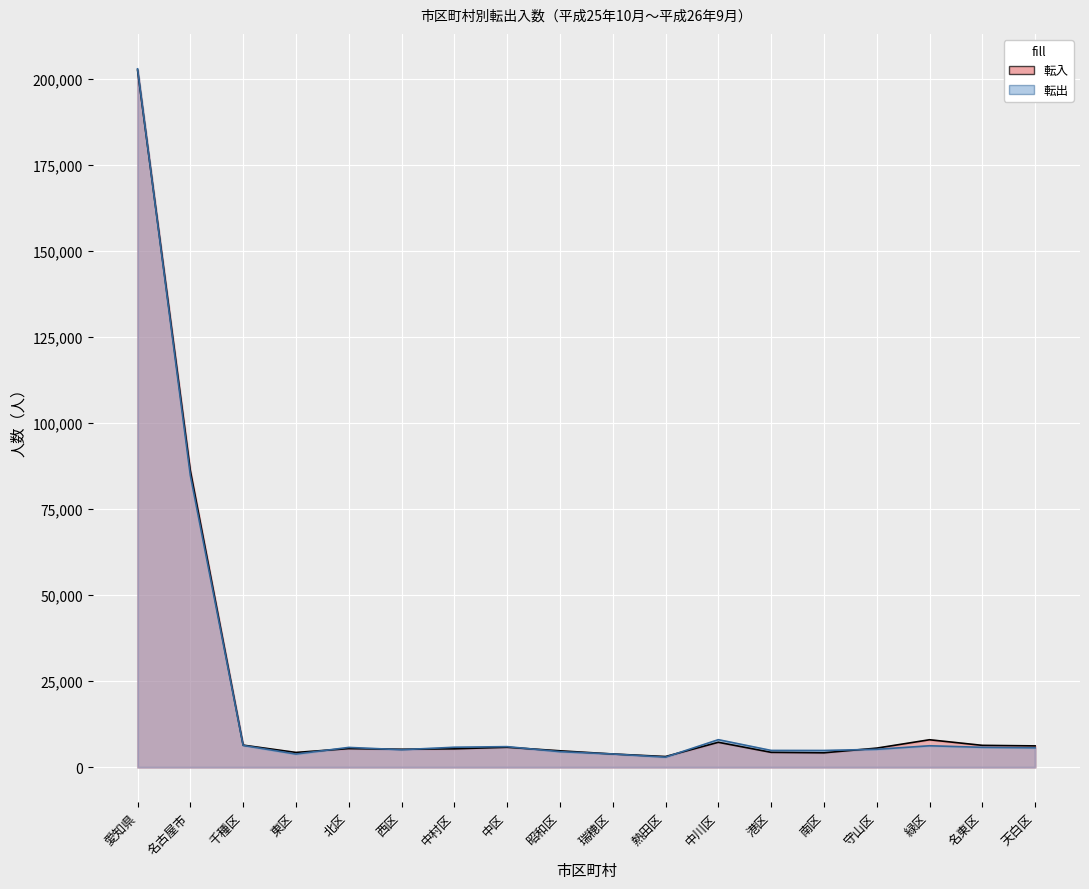

True or false: 転出 and 転入 intersect in this chart.

True